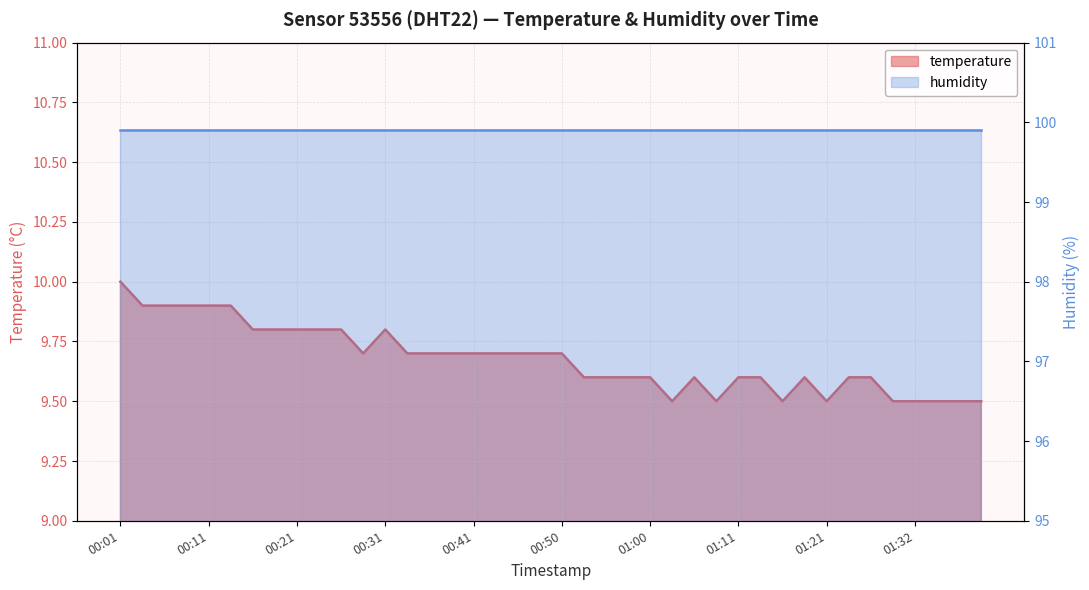

Is it true that the value at 00:14 is 14.0?

False